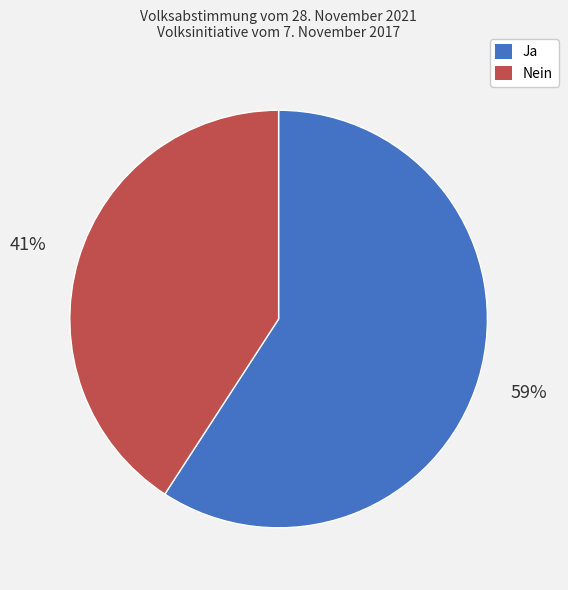

Which category accounts for the majority?

Ja